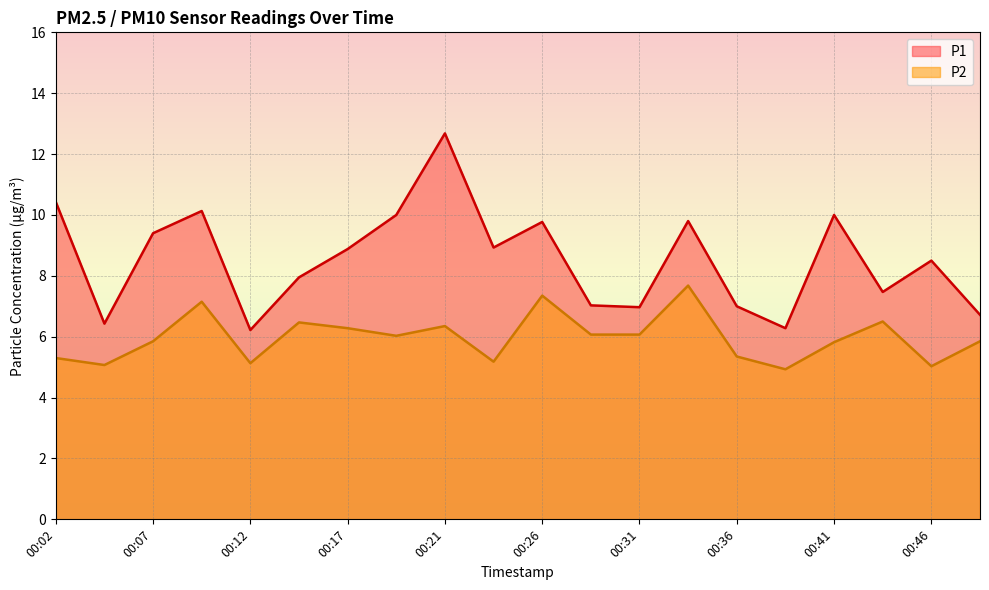

Is it true that P2 equals 6.0 at 00:19?

True